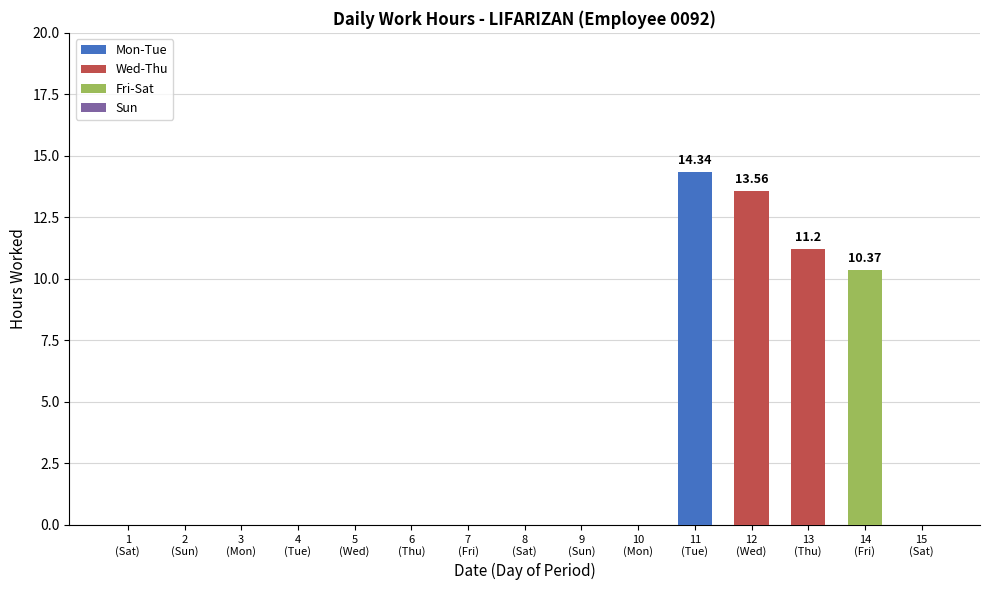

Is it true that the value at 3 is 6.7?

False